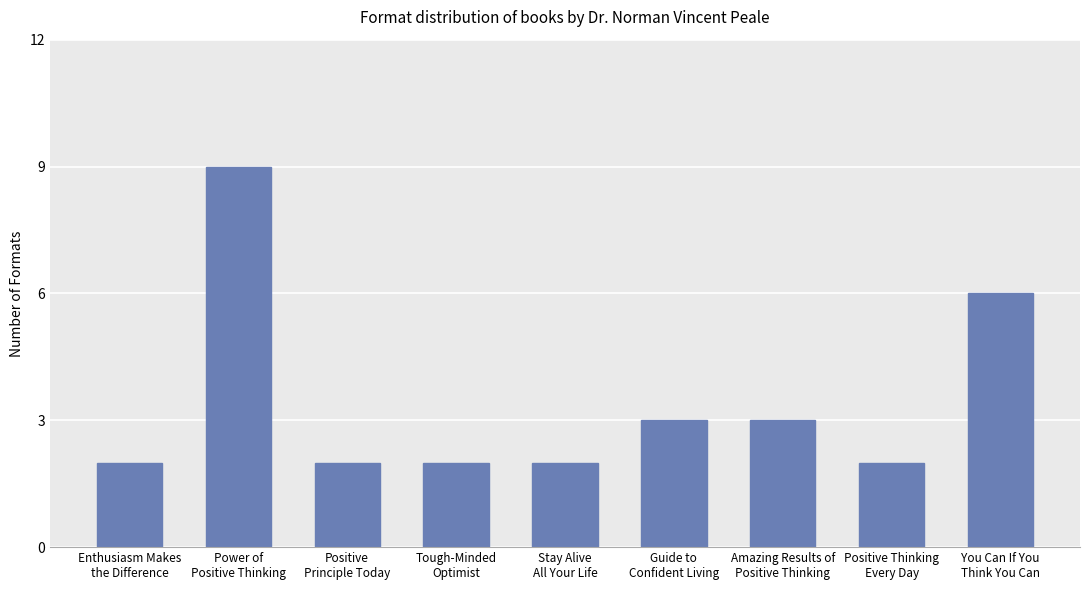

Does the chart contain any negative values?

No